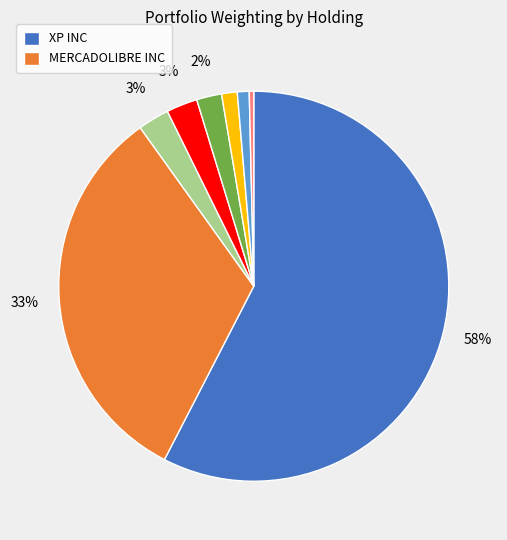

To the nearest percent, what is the difference between the largest and smallest slice percentages?

57%